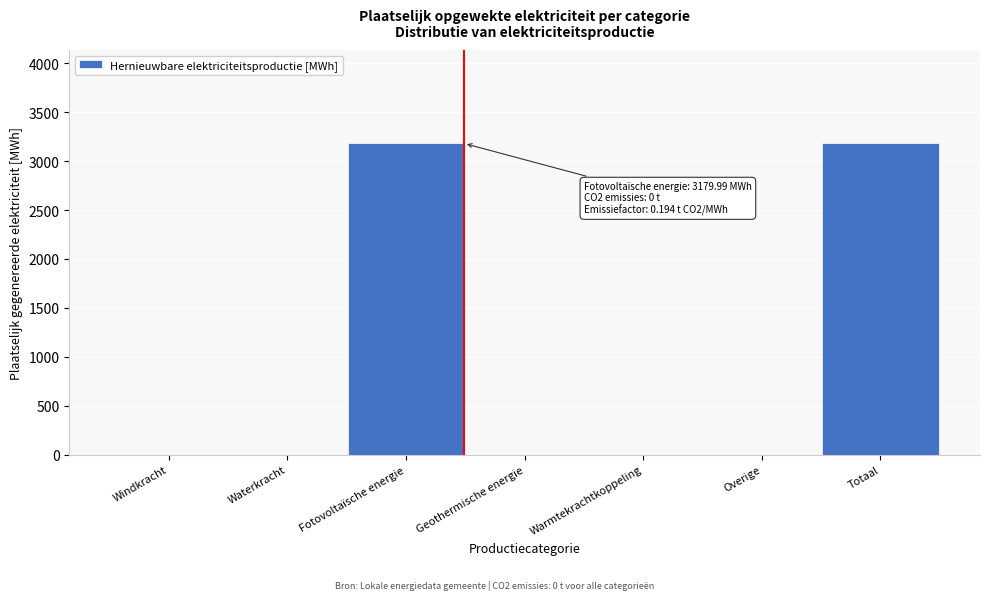

Reading left to right, what are all the values shown in this chart?

Windkracht=0.0	Waterkracht=0.0	Fotovoltaïsche energie=3180.0	Geothermische energie=0.0	Warmtekrachtkoppeling=0.0	Overige=0.0	Totaal=3180.0